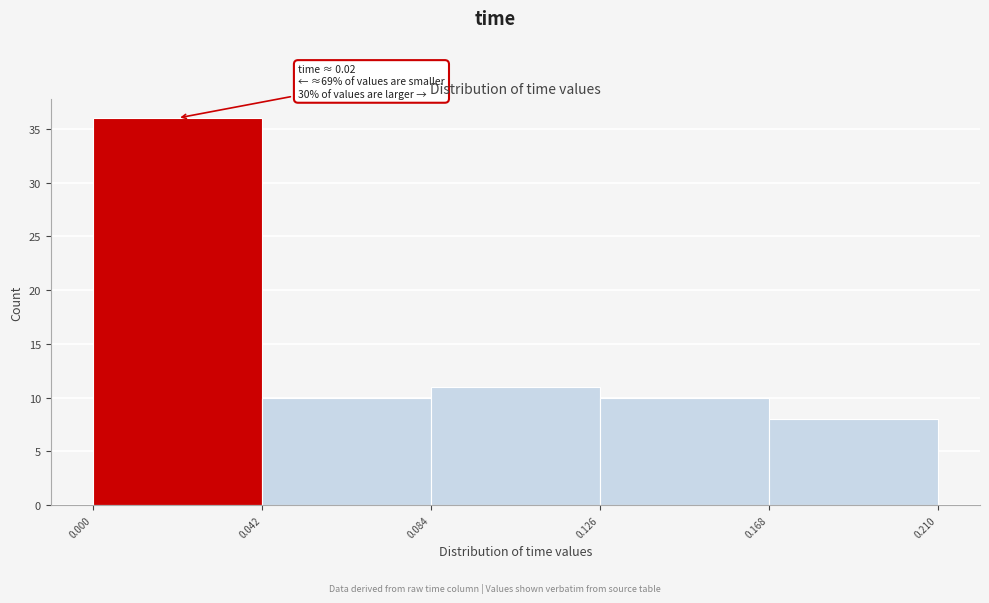

Which range on the x-axis has the tallest bar?

0.000 to 0.042